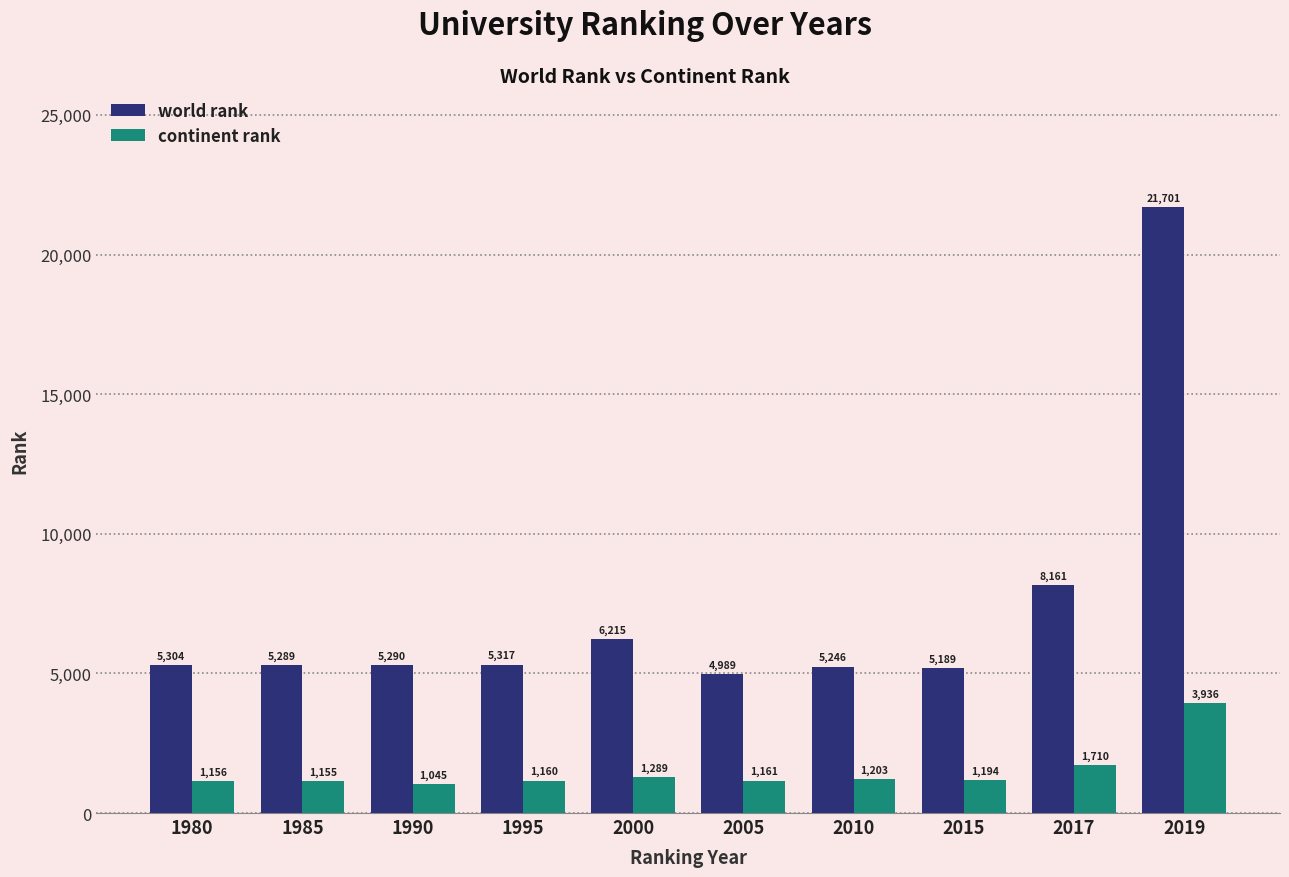

At how many categories does at least one series exceed 15304?

1